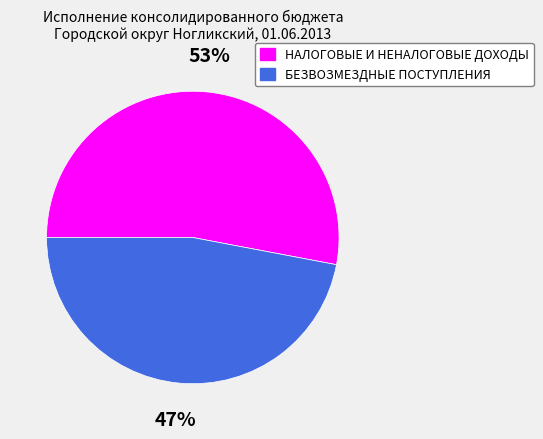

What is the smallest slice in the pie chart?

БЕЗВОЗМЕЗДНЫЕ ПОСТУПЛЕНИЯ